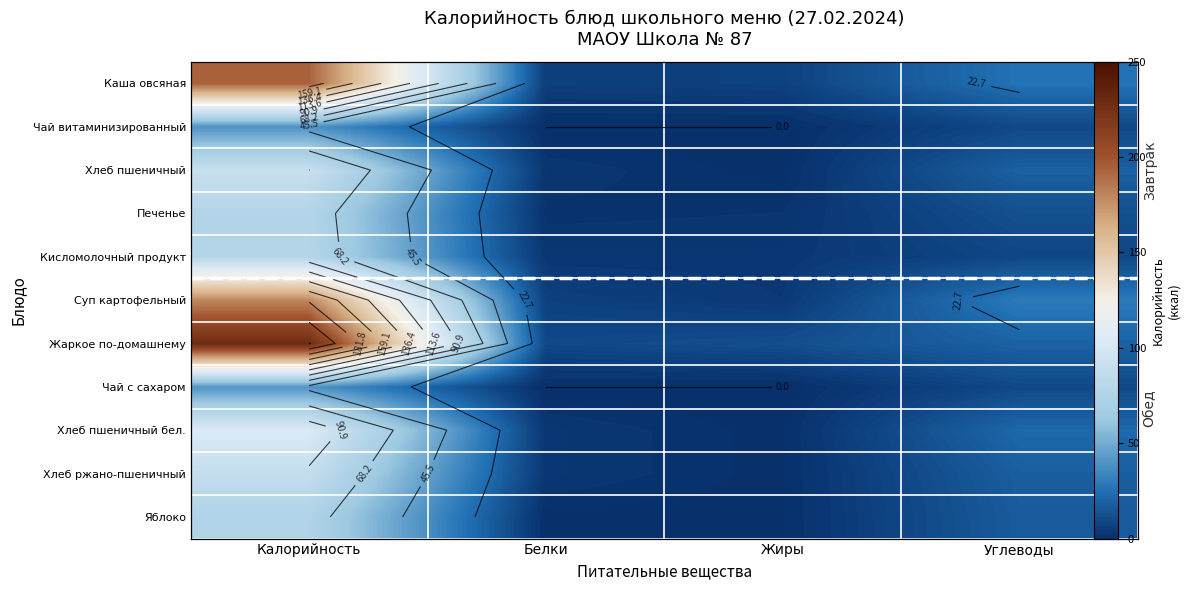

Which has a higher value, Углеводы or Калорийность?

Калорийность